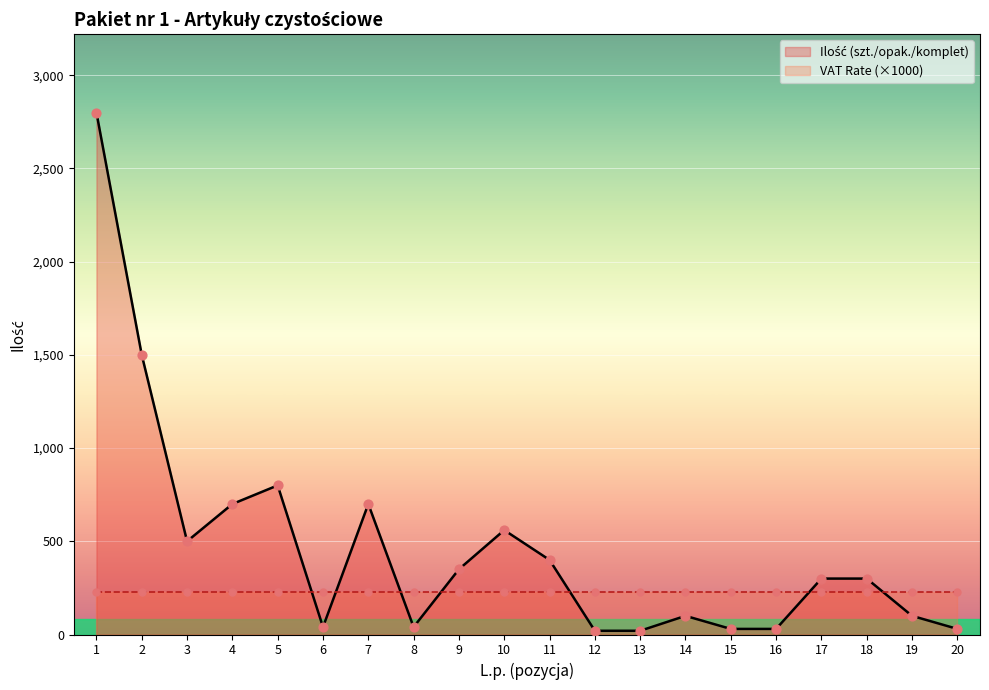

What is the change in value from 10 to 13?

-540